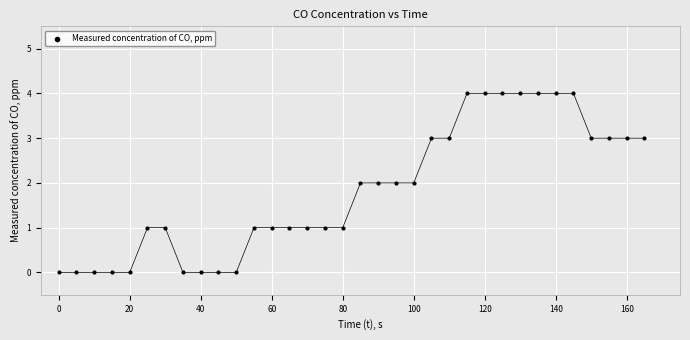

What is the range of Y values (max minus min)?

4